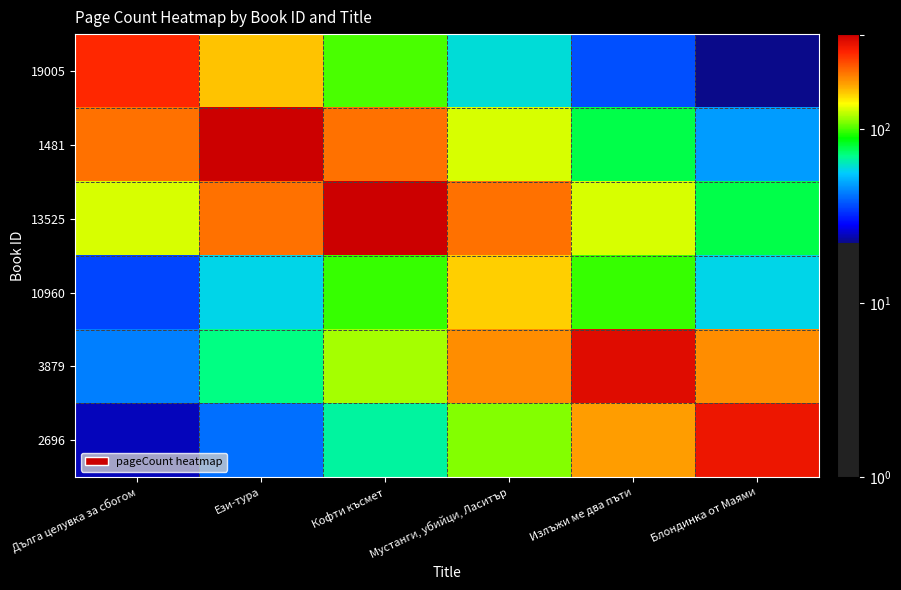

At Блондинка от Маями, list the series in order from smallest to largest.

19005, 1481, 10960, 13525, 3879, 2696